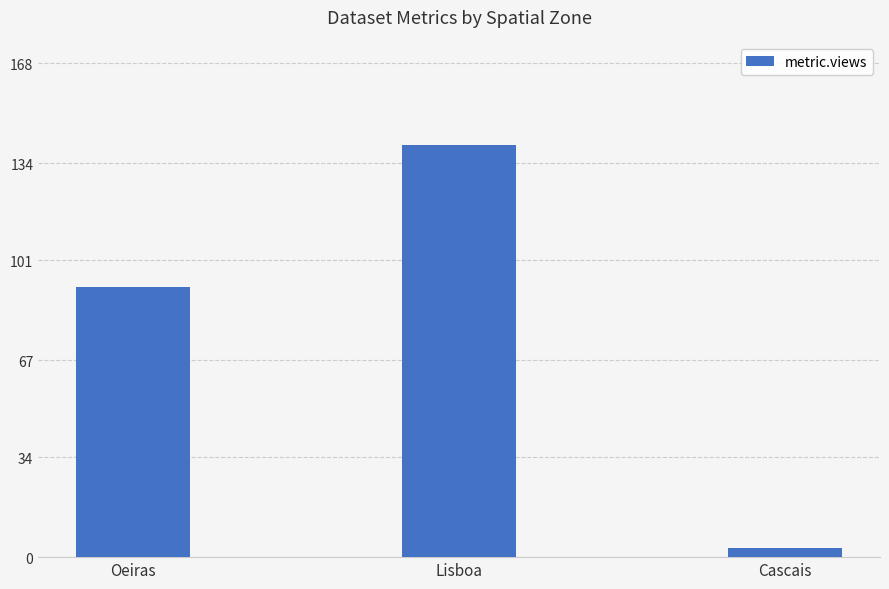

Are the bars horizontal?

No